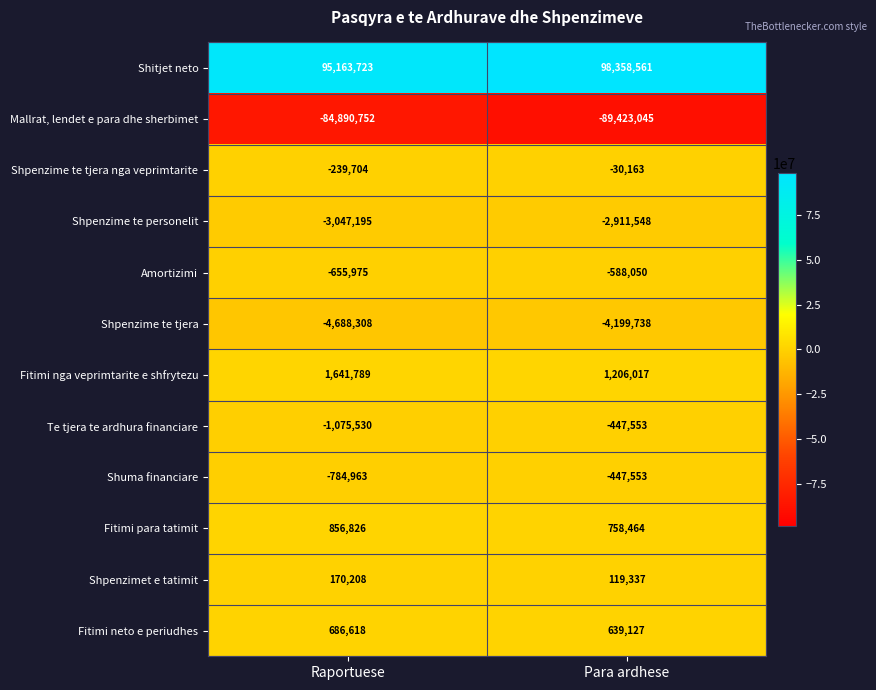

At which label is Te tjera te ardhura financiare closest to -761541?

Para ardhese